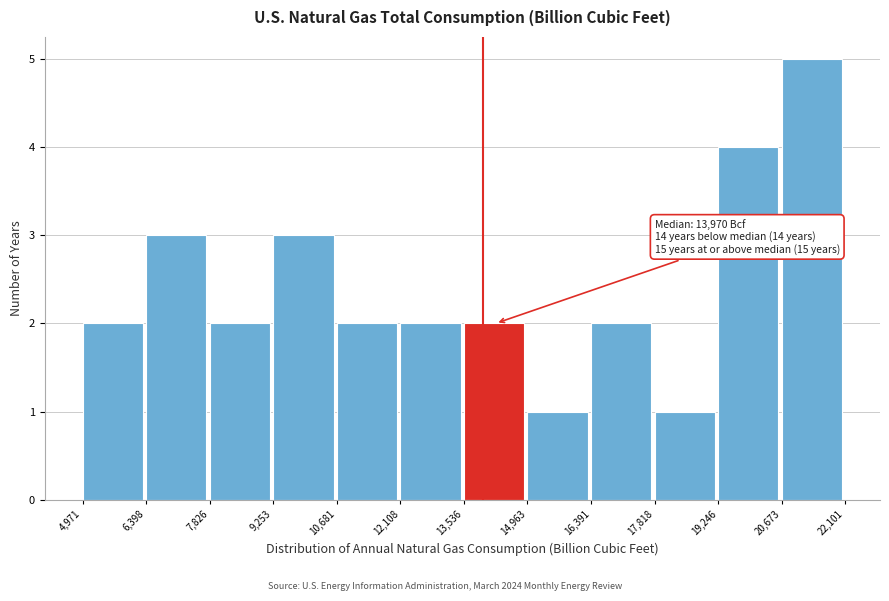

Over which range of the x-axis is the bar tallest?

20,673 to 22,101